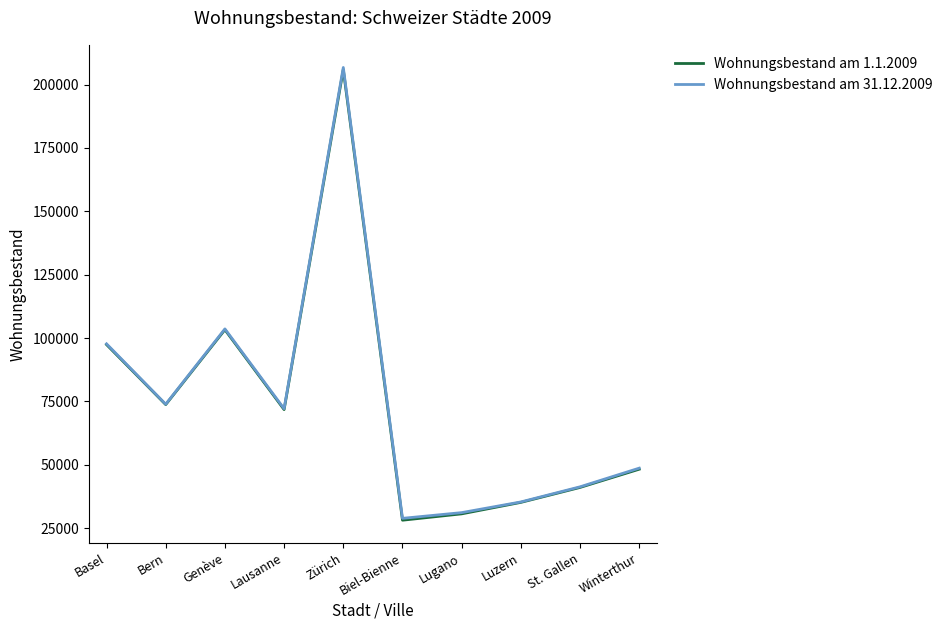

Which series has the largest range (max minus min)?

Wohnungsbestand am 31.12.2009